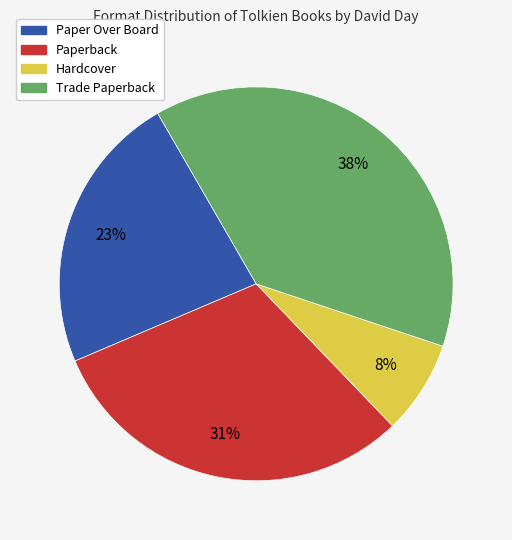

Is there a majority slice in this chart?

No